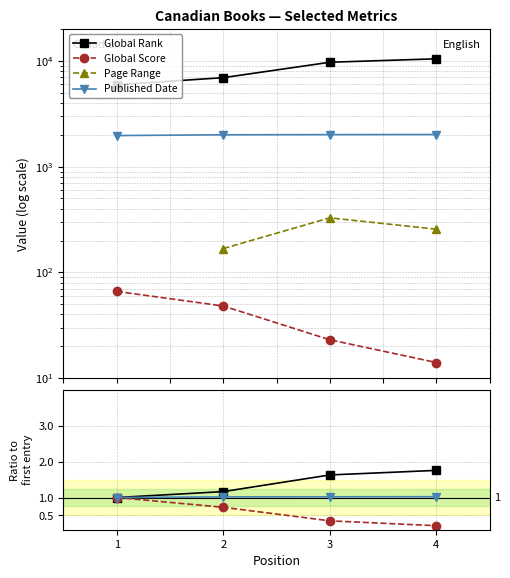

True or false: Global Score has a value of 1.1 at 2.

False